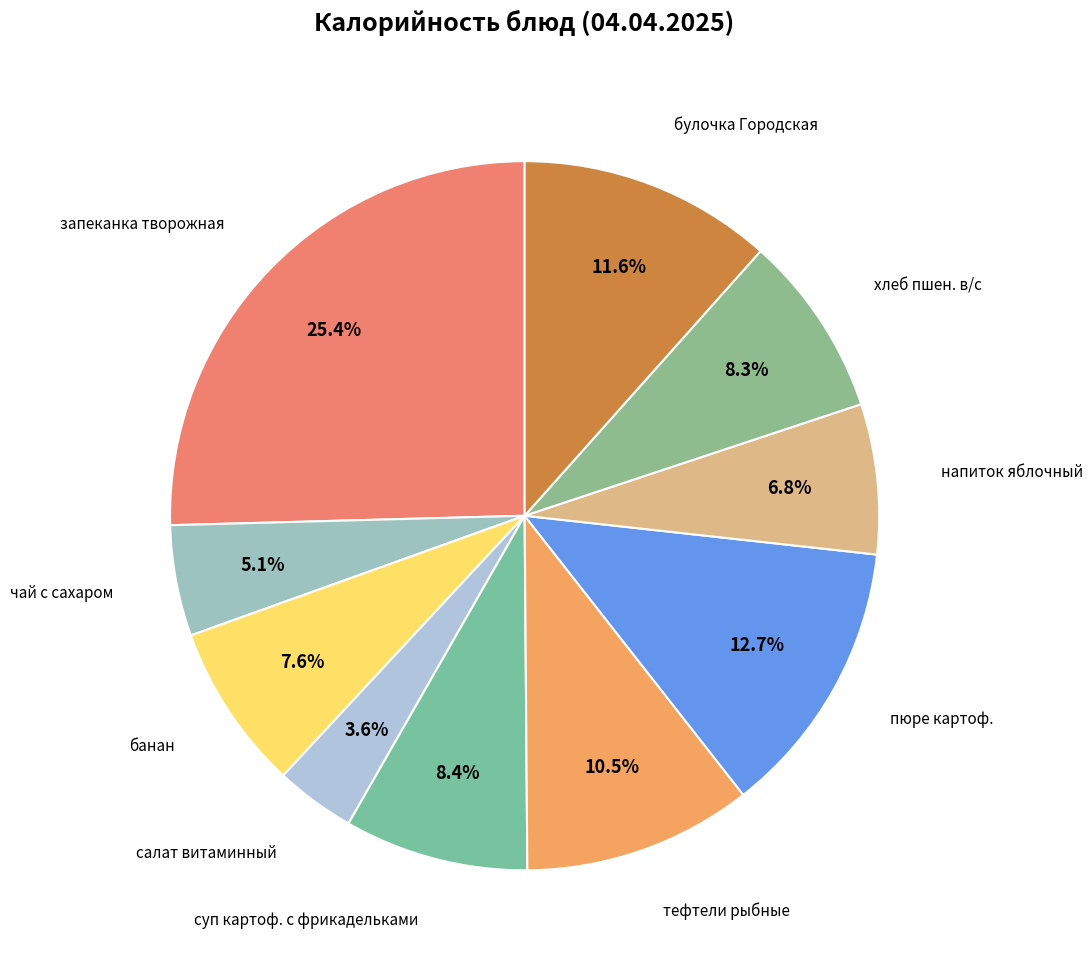

Rank the categories by value from lowest to highest.

салат витаминный, чай с сахаром, напиток яблочный, банан, хлеб пшен. в/с, суп картоф. с фрикадельками, тефтели рыбные, булочка Городская, пюре картоф., запеканка творожная